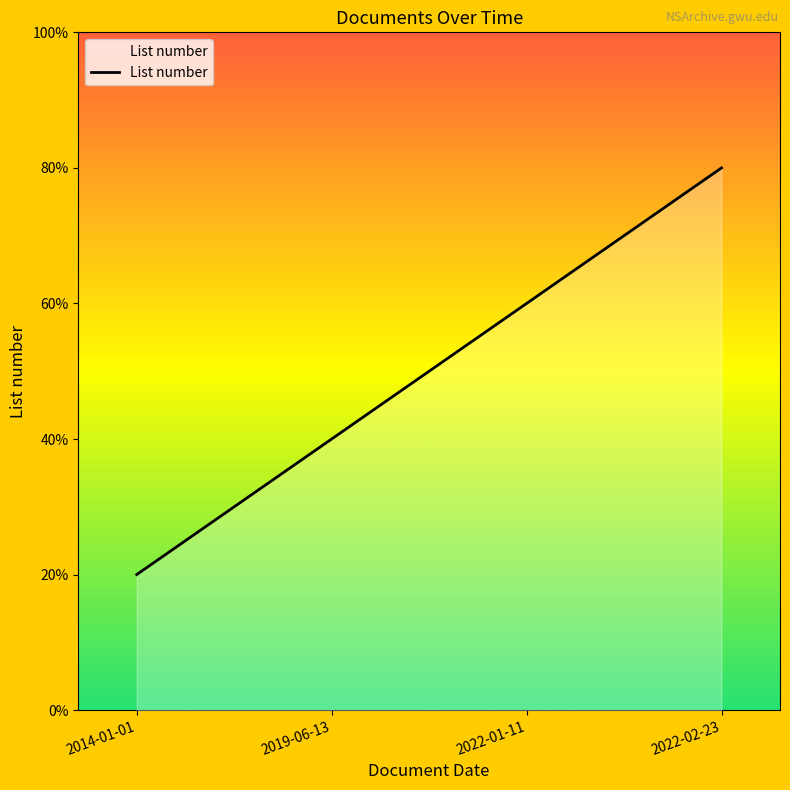

List the labels in order of value, largest first.

2022-02-23, 2022-01-11, 2019-06-13, 2014-01-01